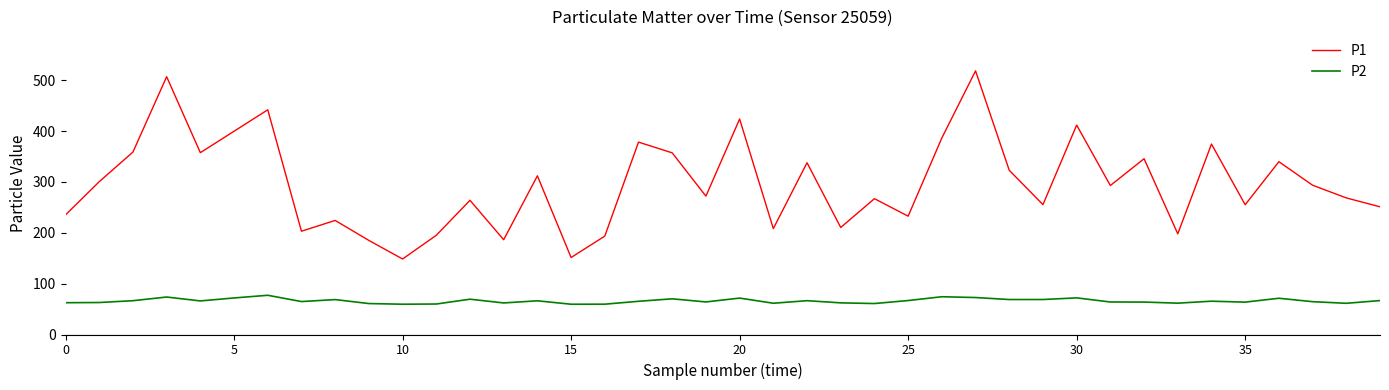

List the series in order of their peak value, highest first.

P1, P2